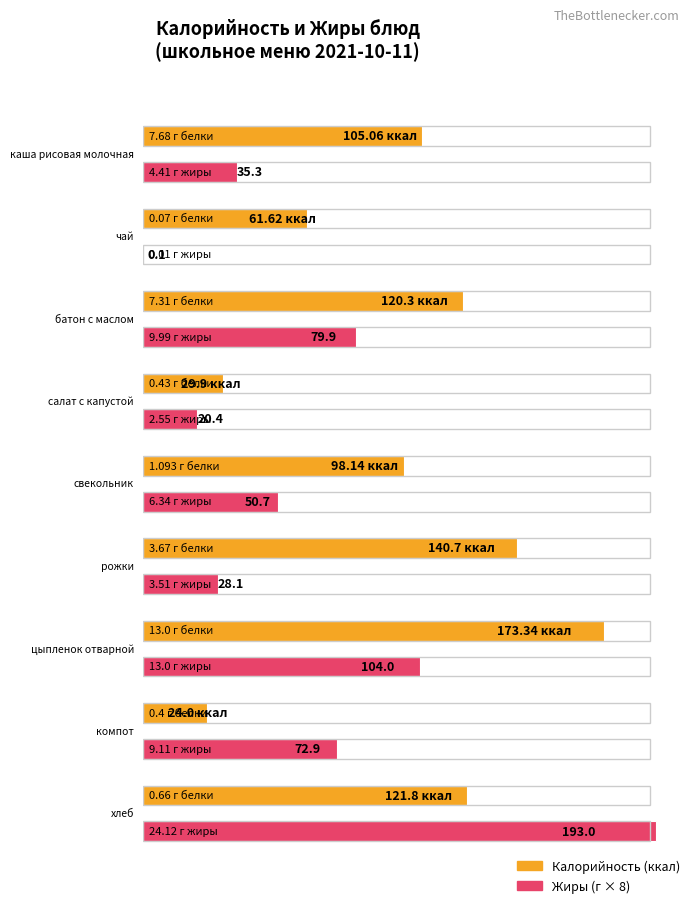

What is the value of the Калорийность bar at the 6th from the left?

140.7